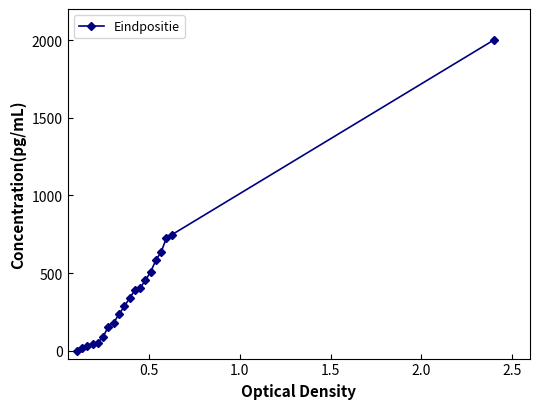

What is the greatest value displayed?

2000.0